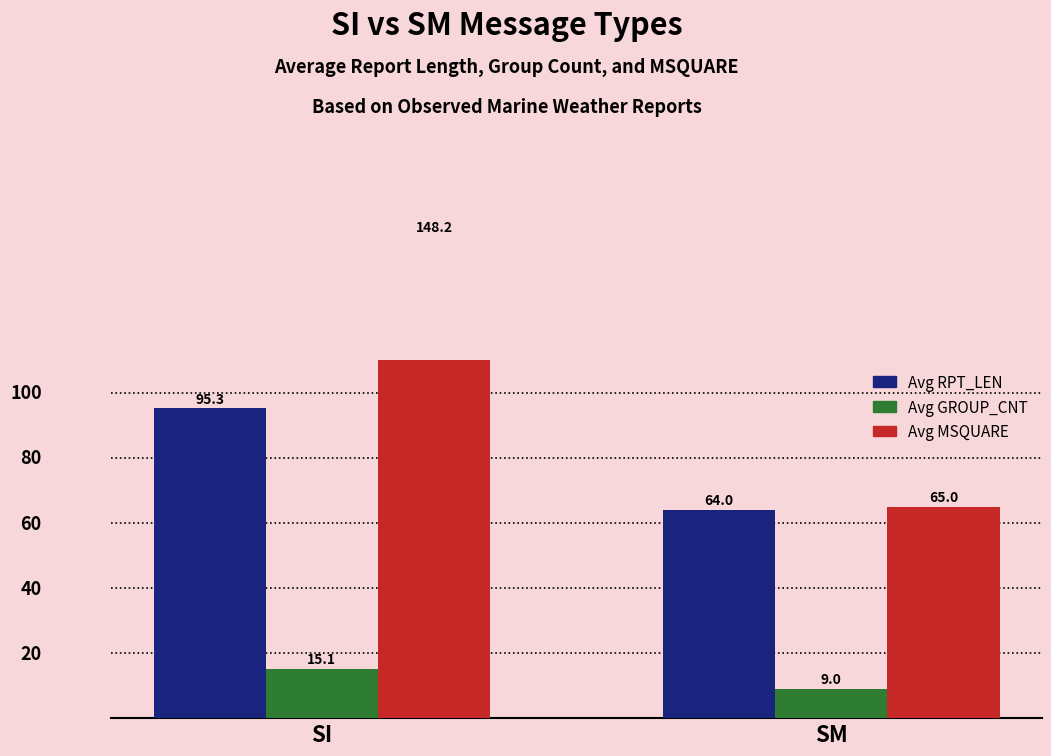

What is the value of the Avg GROUP_CNT bar at the 2nd from the left?

9.0